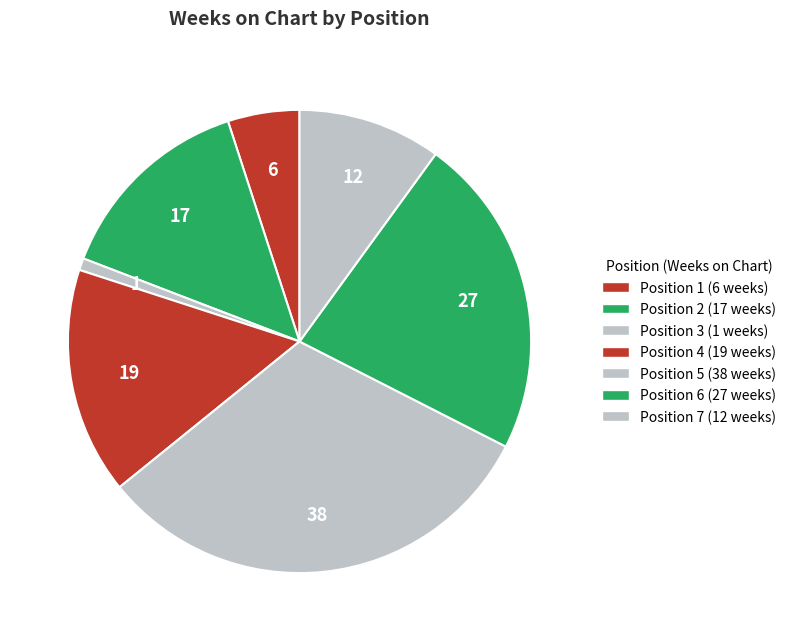

Is there any slice that represents more than half of the pie?

No